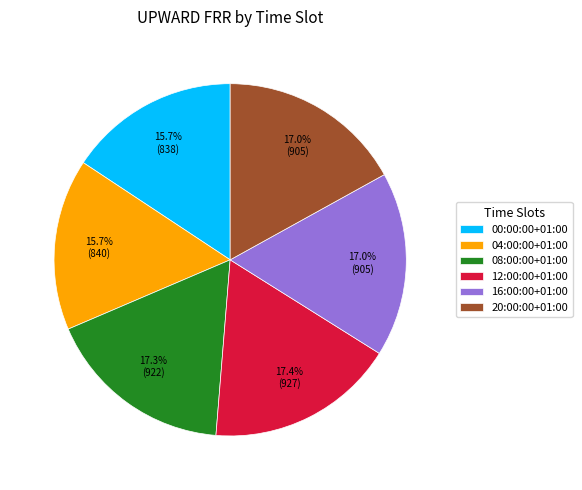

Is there a majority slice in this chart?

No